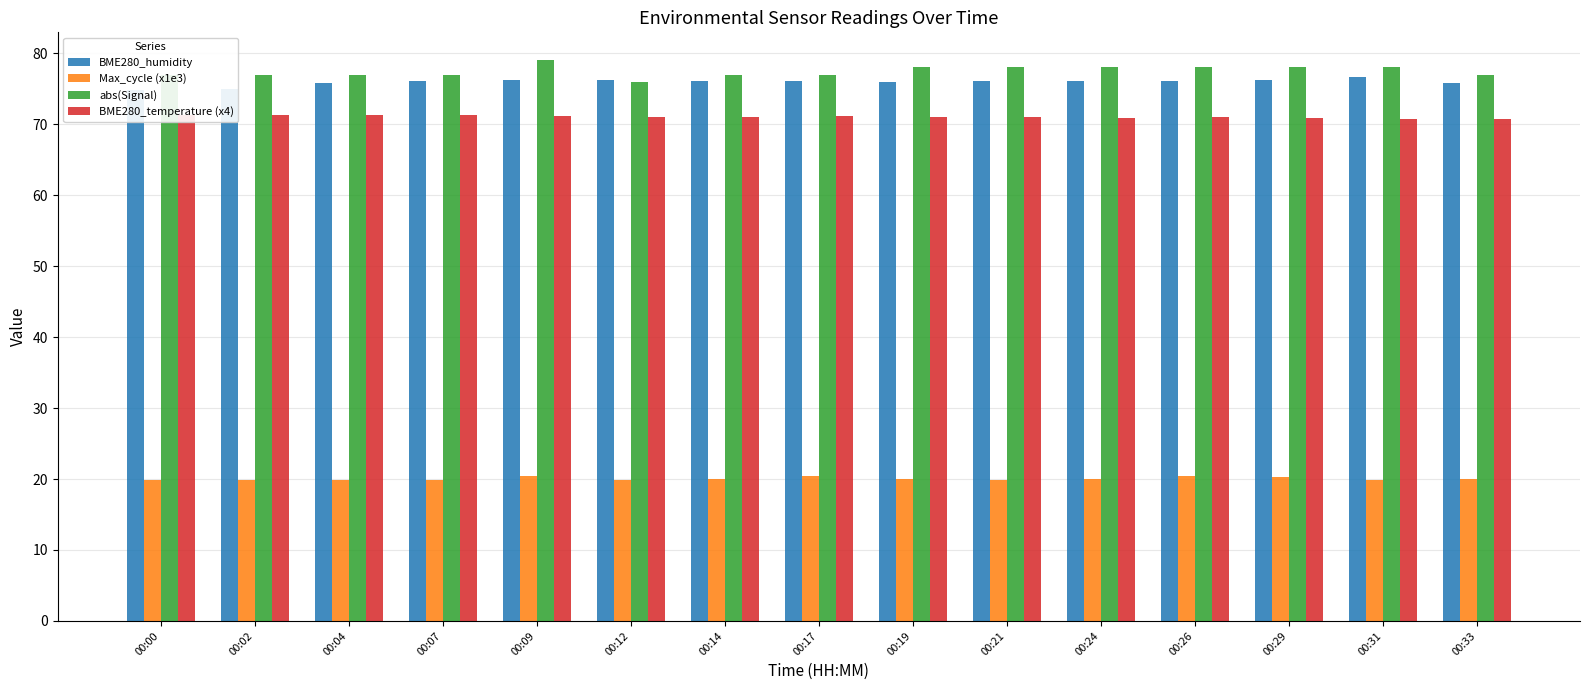

What is the spread (max minus min) of values at 00:17?

56.5